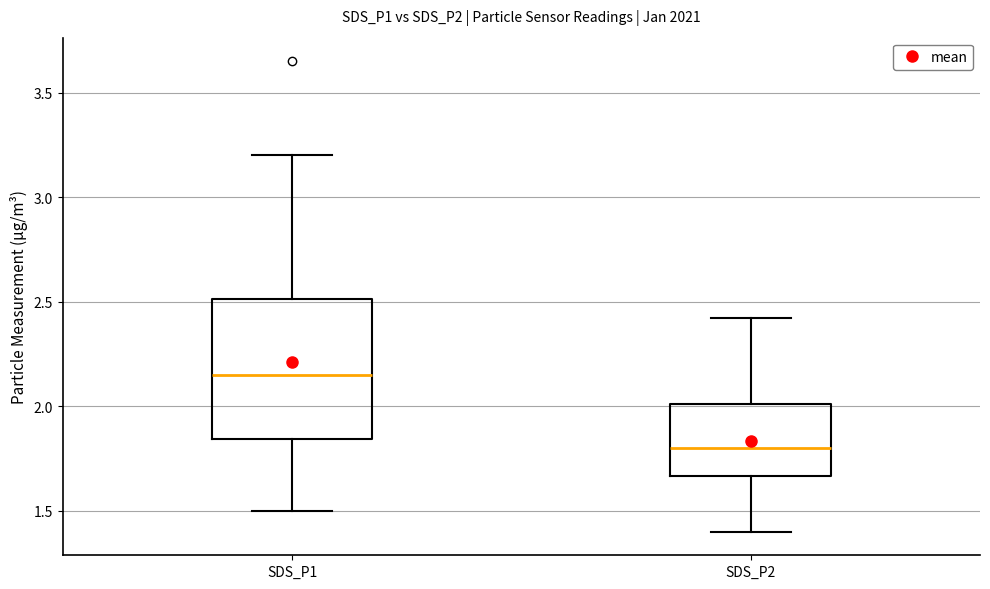

Which box has the highest median line?

SDS_P1